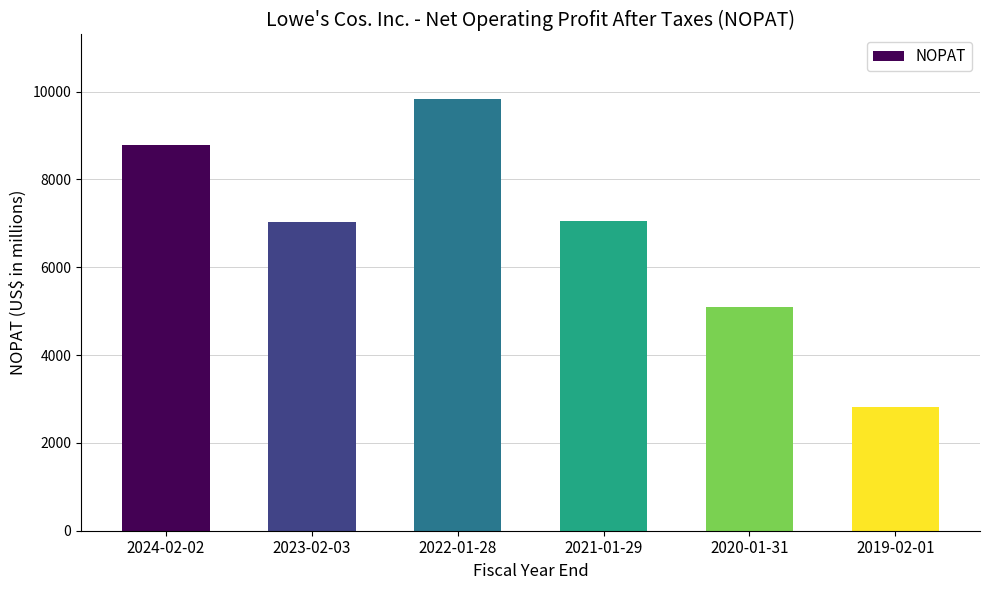

What position from the right is 2020-01-31?

2